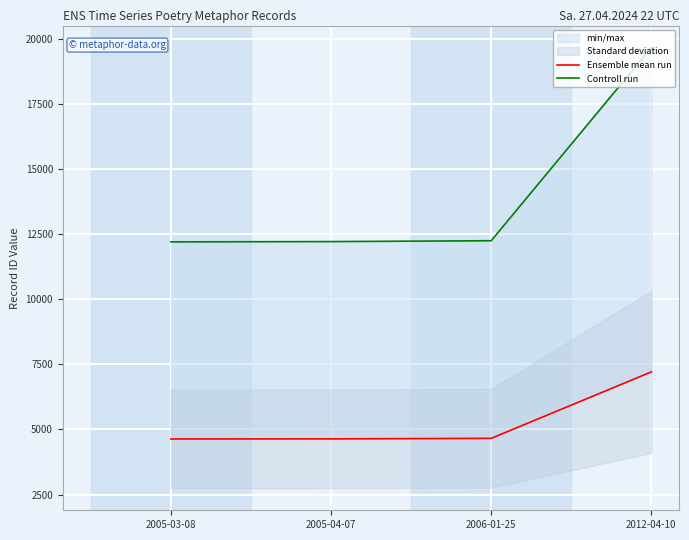

True or false: Controll run and Ensemble mean run cross at least once.

False